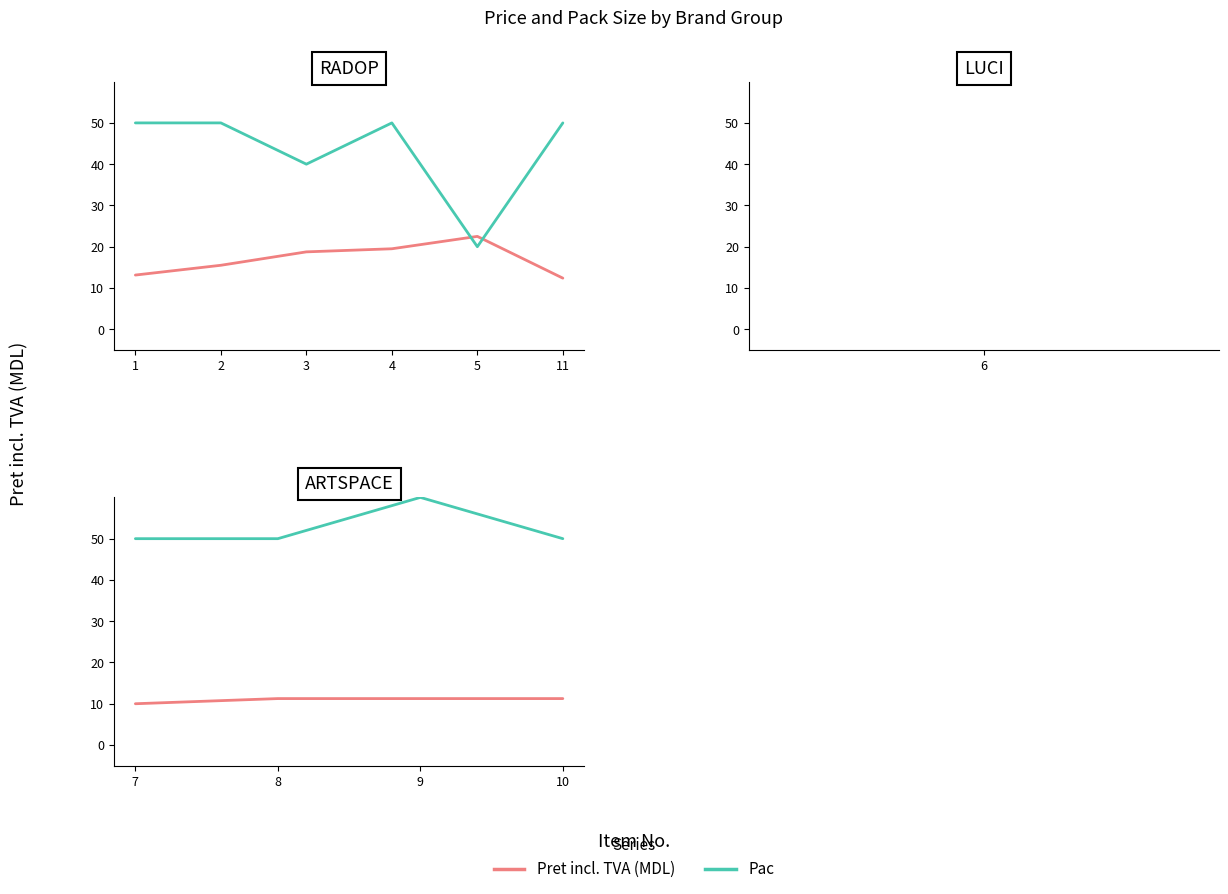

True or false: Pac and Pret incl. TVA (MDL) intersect in this chart.

False